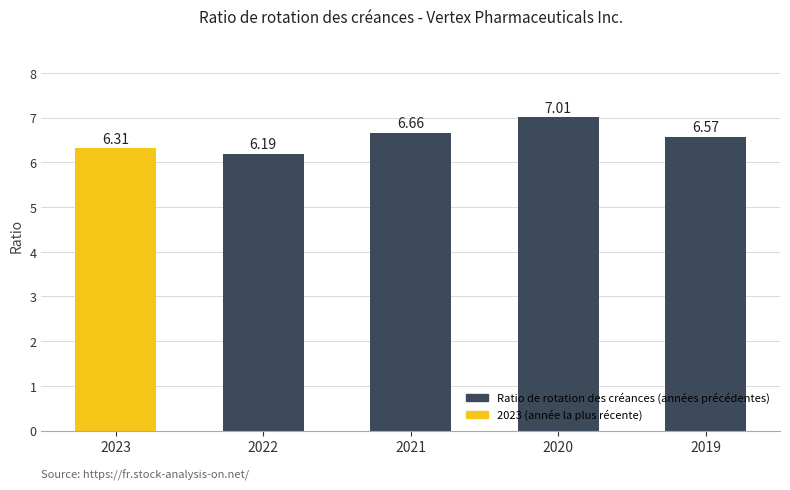

Does the chart contain any negative values?

No